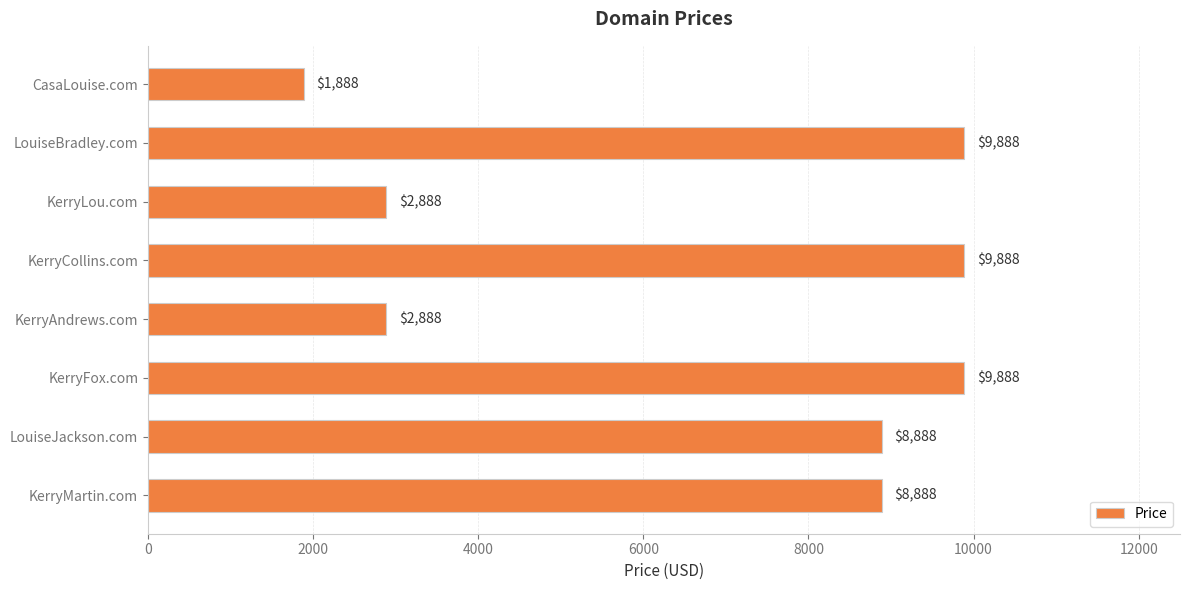

What is the maximum value shown in the chart?

9888